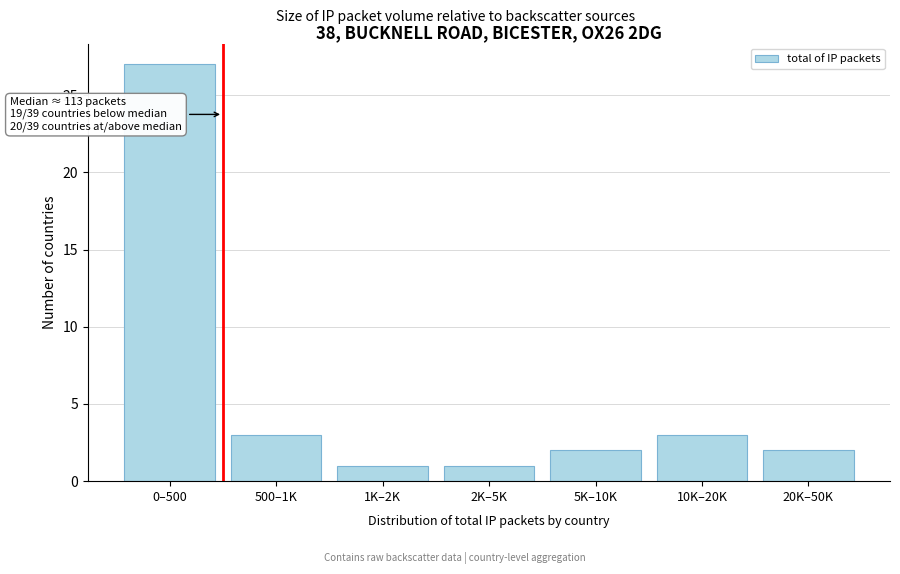

Reading left to right, transcribe all the data shown in this chart.

0–500=27	500–1K=3	1K–2K=1	2K–5K=1	5K–10K=2	10K–20K=3	20K–50K=2